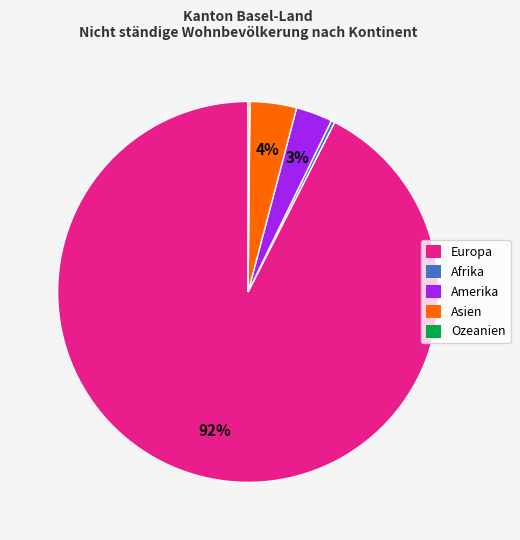

Does any single category account for the majority?

Yes